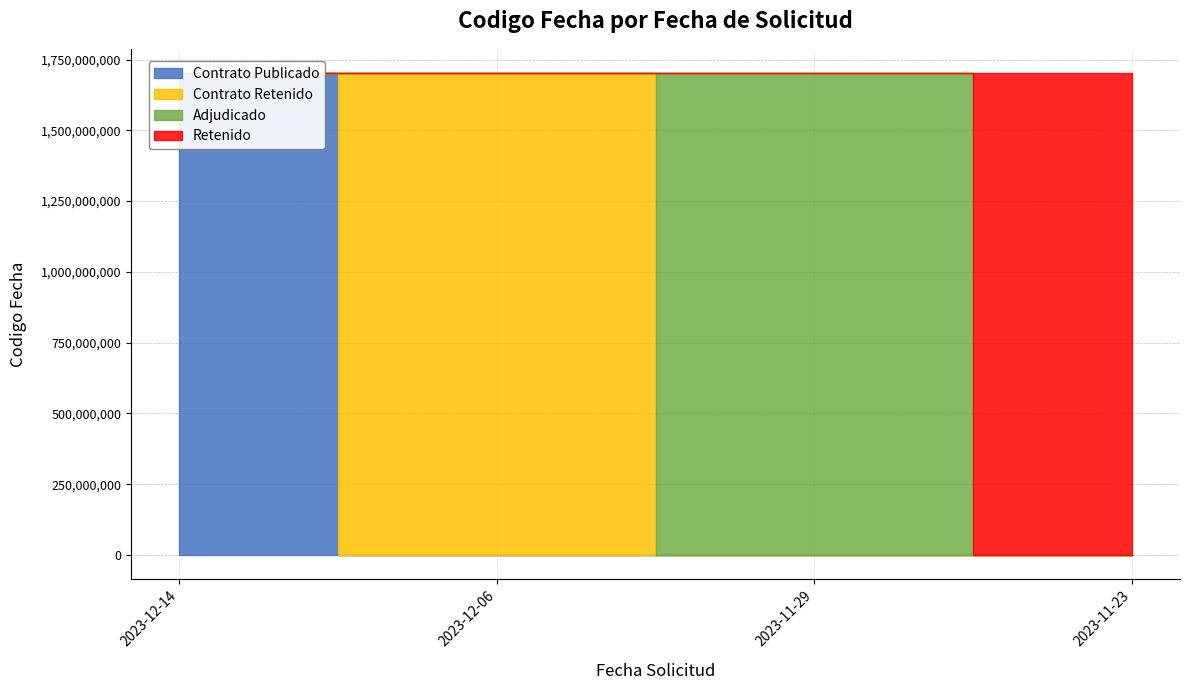

What is the sum of all values?

6807631103